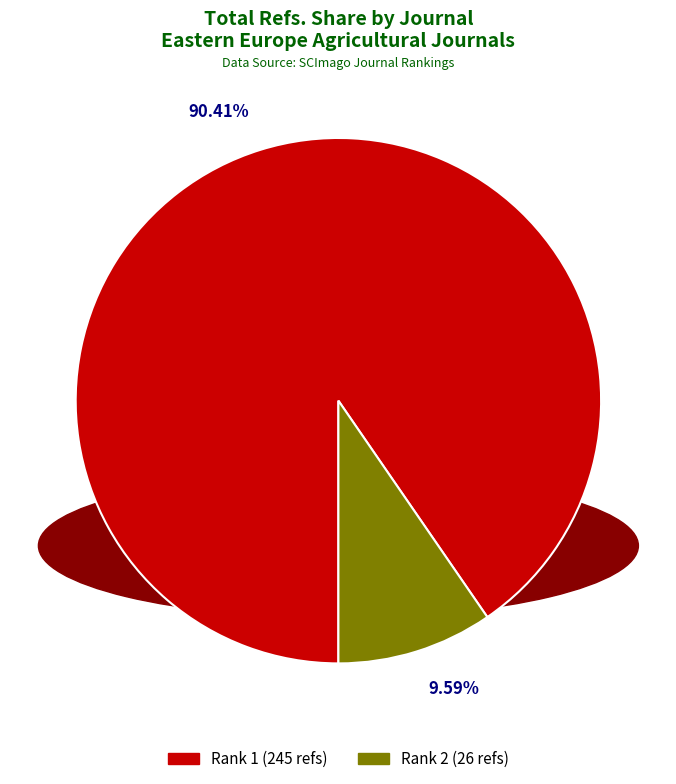

How many slices are in this pie chart?

2